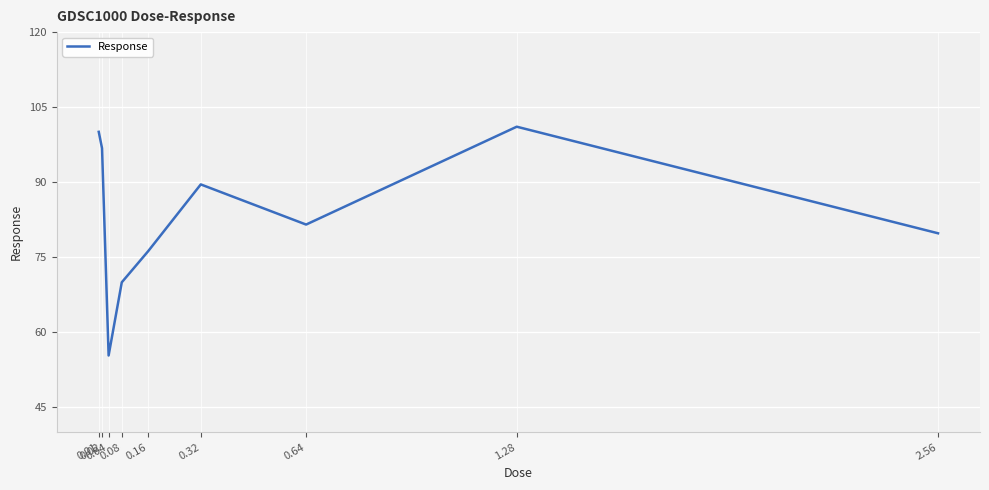

The value at 0.64 is 29.6. True or false?

False